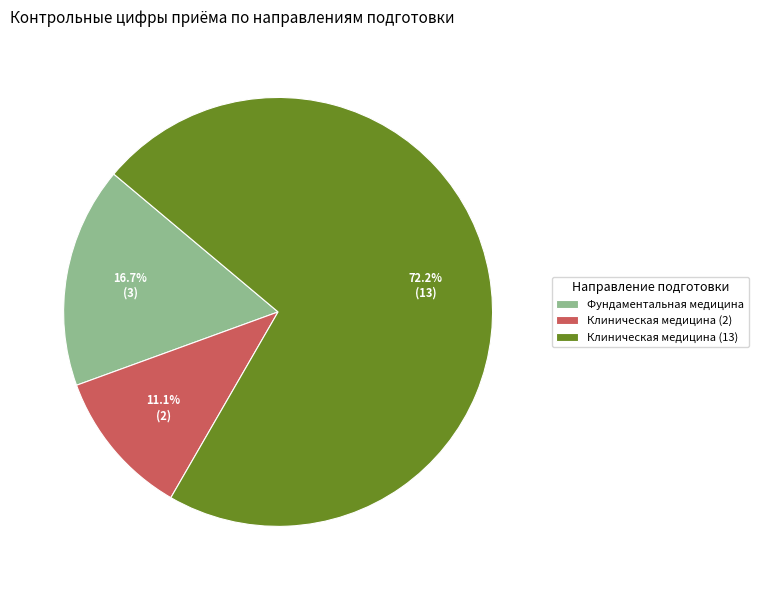

What is the ratio of the value at Клиническая медицина (13) to the value at Фундаментальная медицина?

4.3